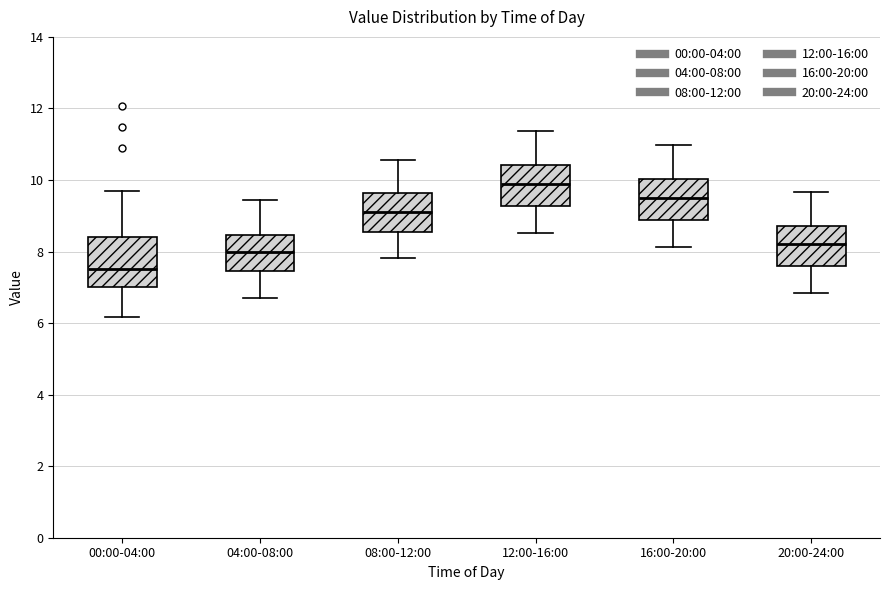

Where does the lower whisker of the box for 12:00-16:00 end on the y-axis? The values are not printed on the chart, so give them approximately, as read against the axis.

8.6